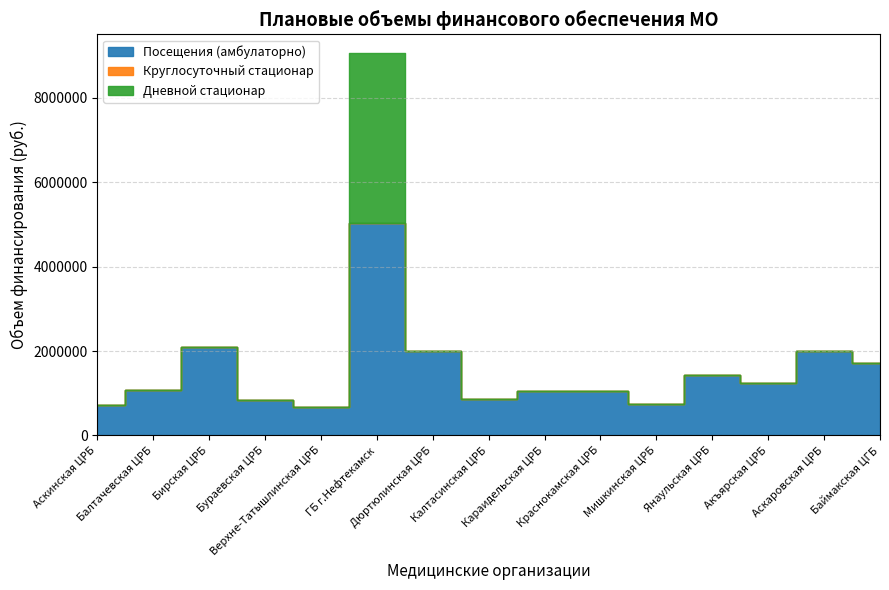

What is the spread (max minus min) of values at Аскинская ЦРБ?

727227.6